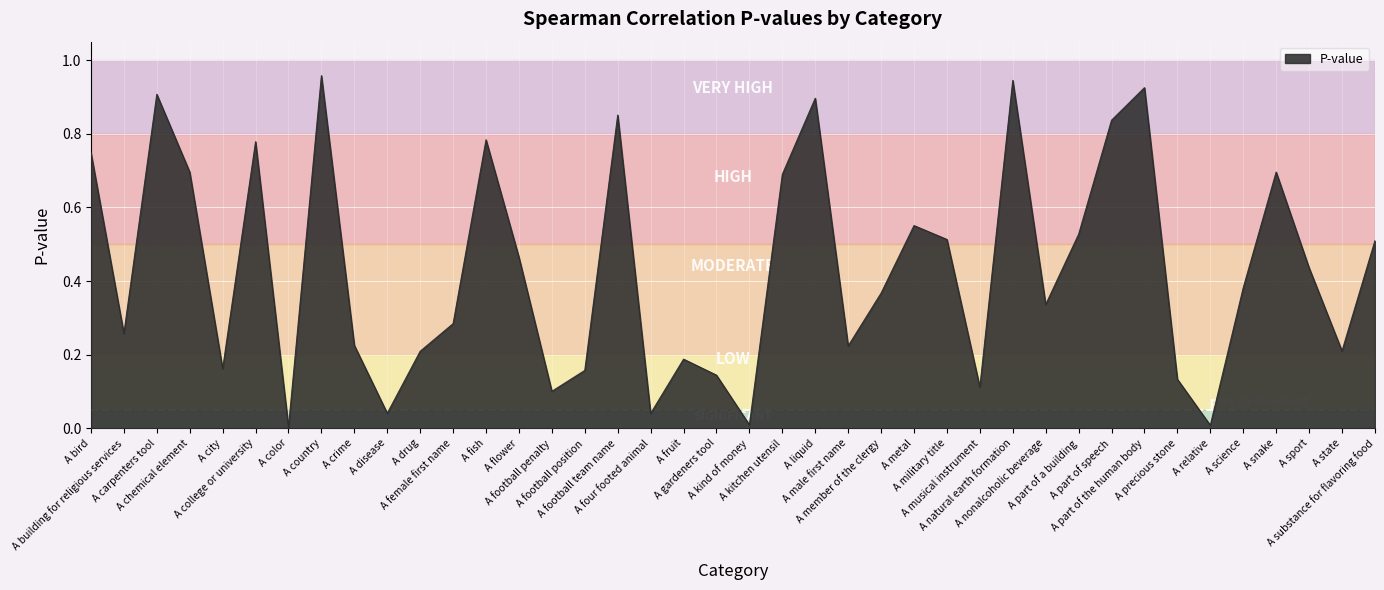

List the labels in order of value, largest first.

A country, A natural earth formation, A part of the human body, A carpenters tool, A liquid, A football team name, A part of speech, A fish, A college or university, A bird, A chemical element, A snake, A kitchen utensil, A metal, A part of a building, A military title, A substance for flavoring food, A flower, A sport, A science, A member of the clergy, A nonalcoholic beverage, A female first name, A building for religious services, A crime, A male first name, A state, A drug, A fruit, A city, A football position, A gardeners tool, A precious stone, A musical instrument, A football penalty, A disease, A four footed animal, A kind of money, A relative, A color